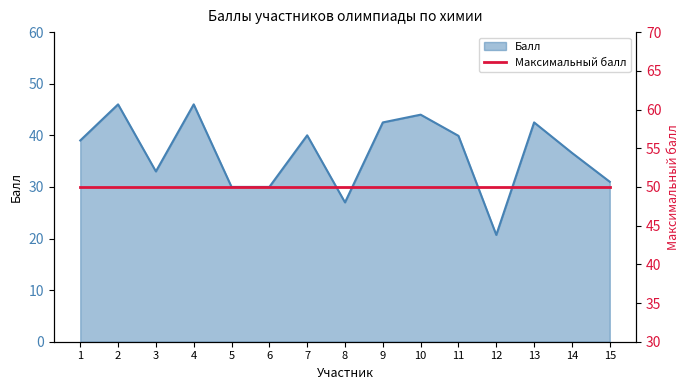

What is the difference between the second highest and minimum values?

25.3